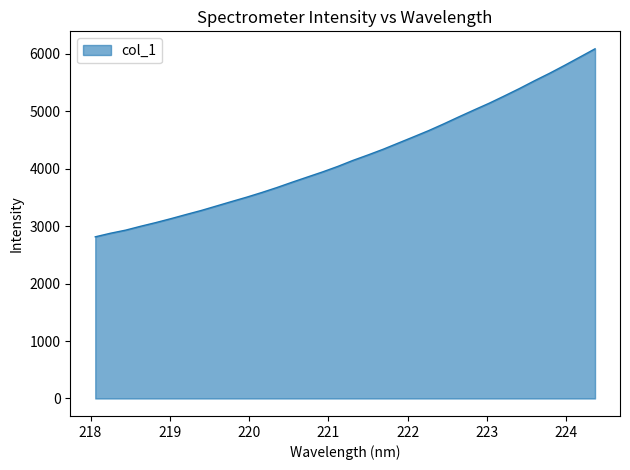

What is the minimum value shown in the chart?

2813.1